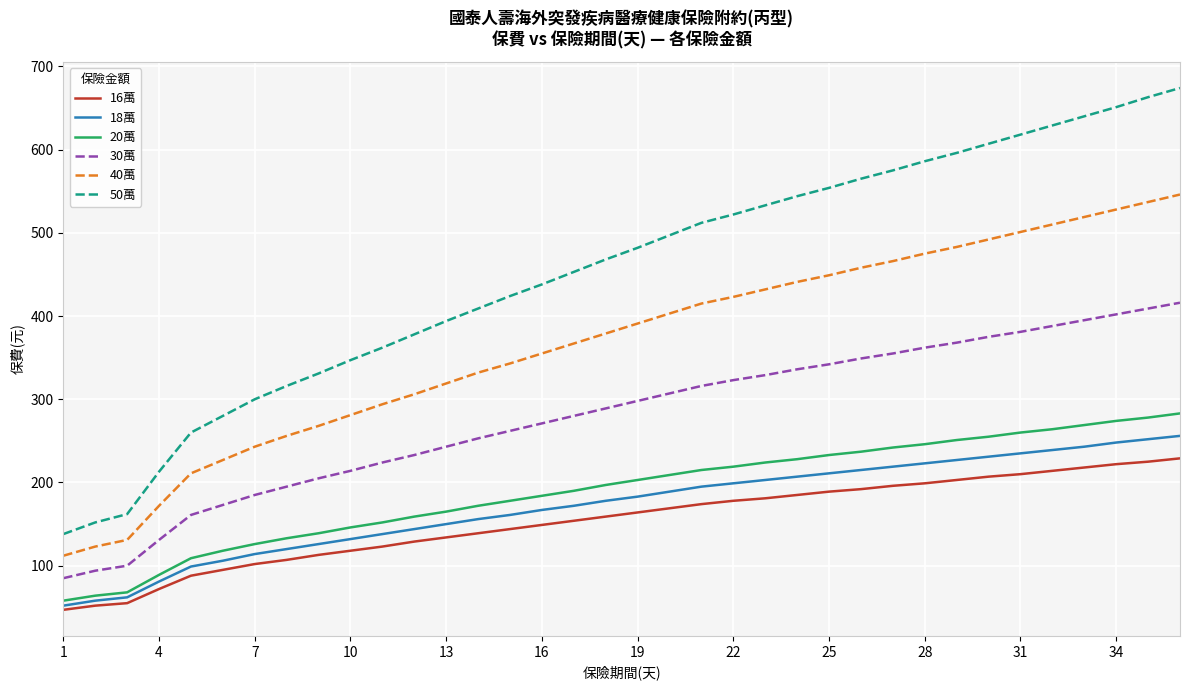

How many lines are shown in the chart?

6